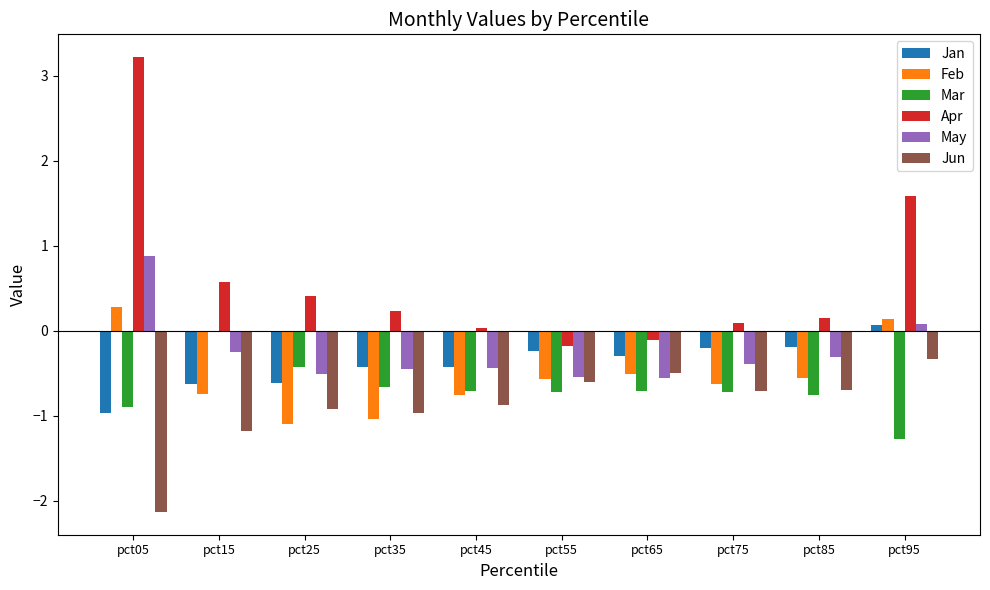

Are the bars horizontal?

No